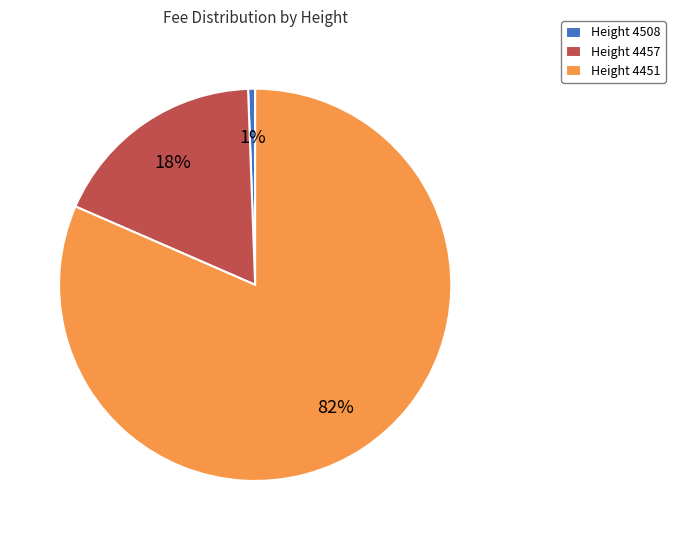

Rank the categories by value from lowest to highest.

Height 4508, Height 4457, Height 4451